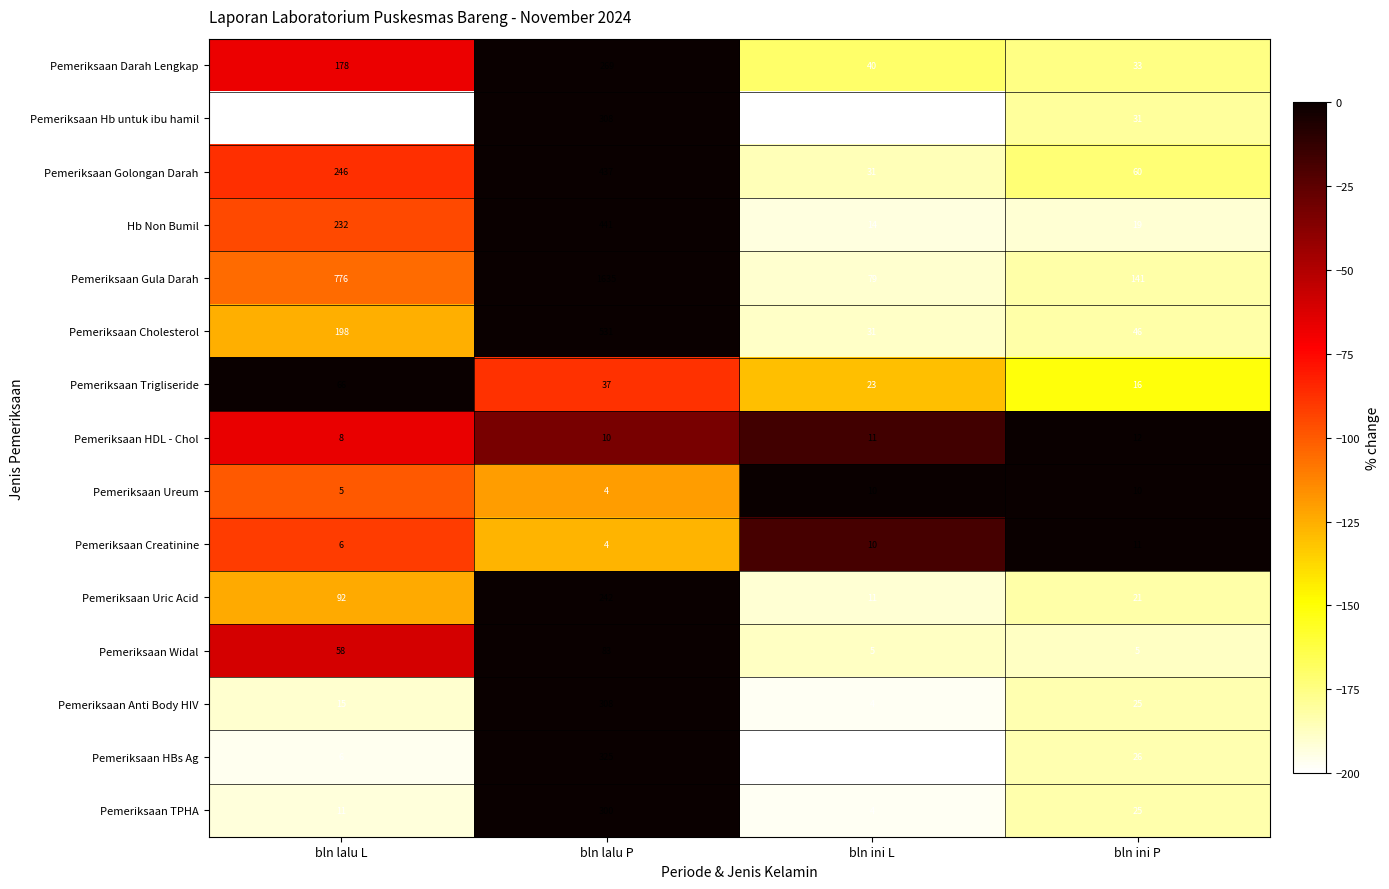

True or false: Pemeriksaan Uric Acid has a value of 242 at bln lalu P.

True